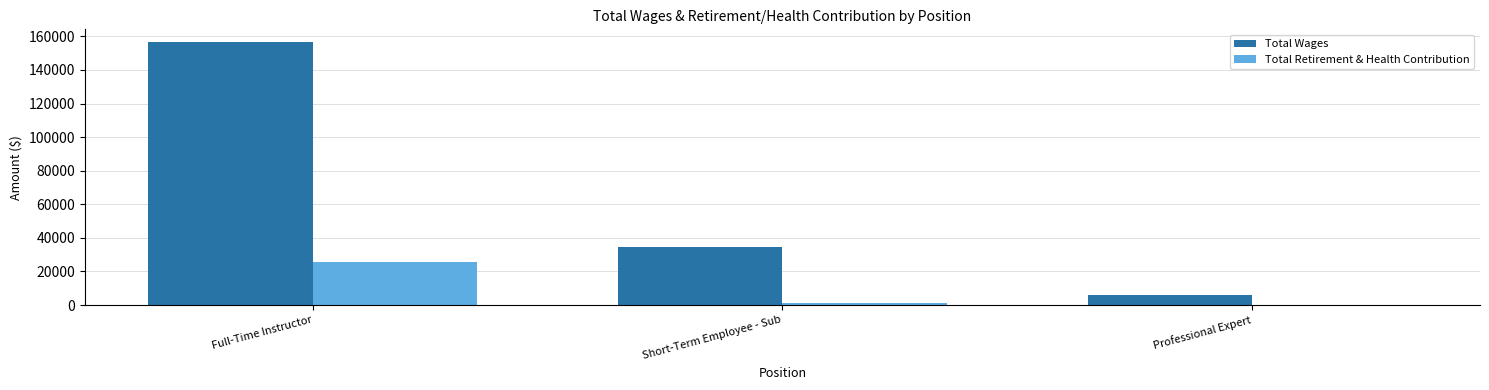

Where does the Total Wages series first go above 34571?

Full-Time Instructor